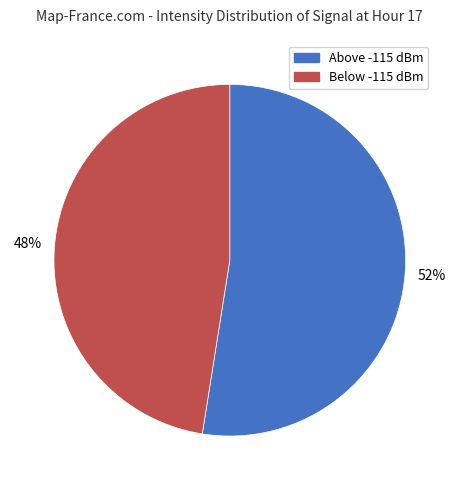

To the nearest percent, what is the average slice percentage?

50%